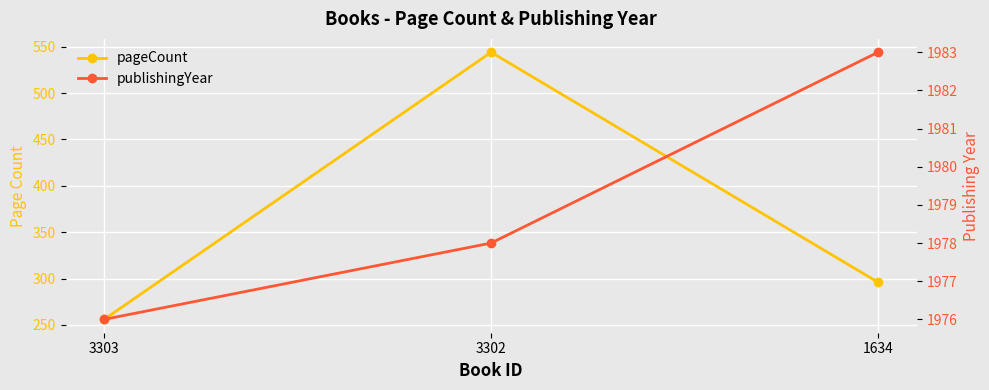

Which series has the largest total across all categories?

publishingYear